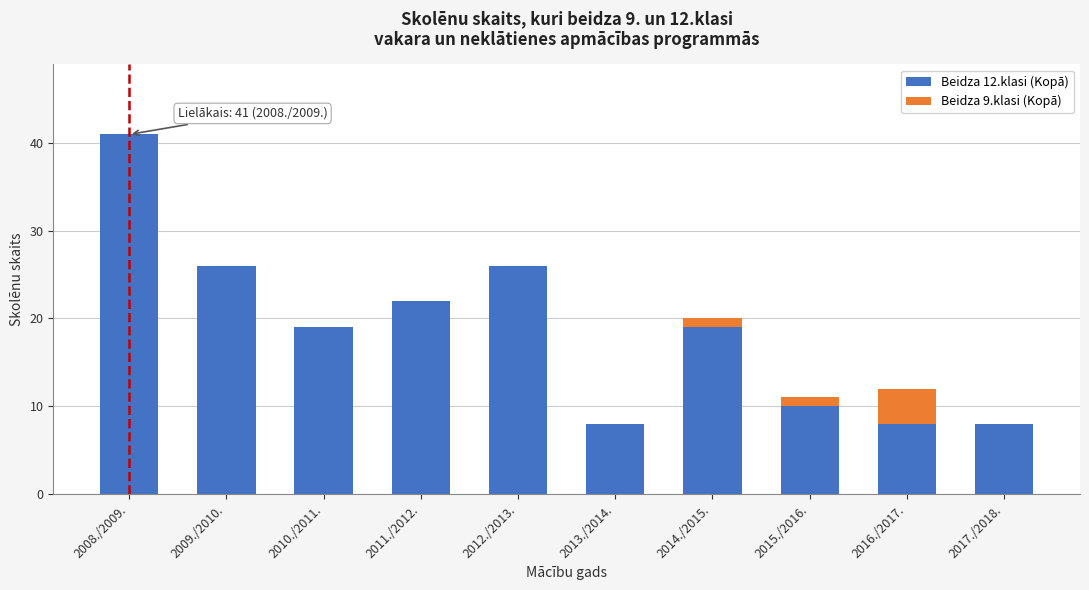

Reading right to left, what are the values for Beidza 12.klasi (Kopā)?

2017./2018.=8	2016./2017.=8	2015./2016.=10	2014./2015.=19	2013./2014.=8	2012./2013.=26	2011./2012.=22	2010./2011.=19	2009./2010.=26	2008./2009.=41